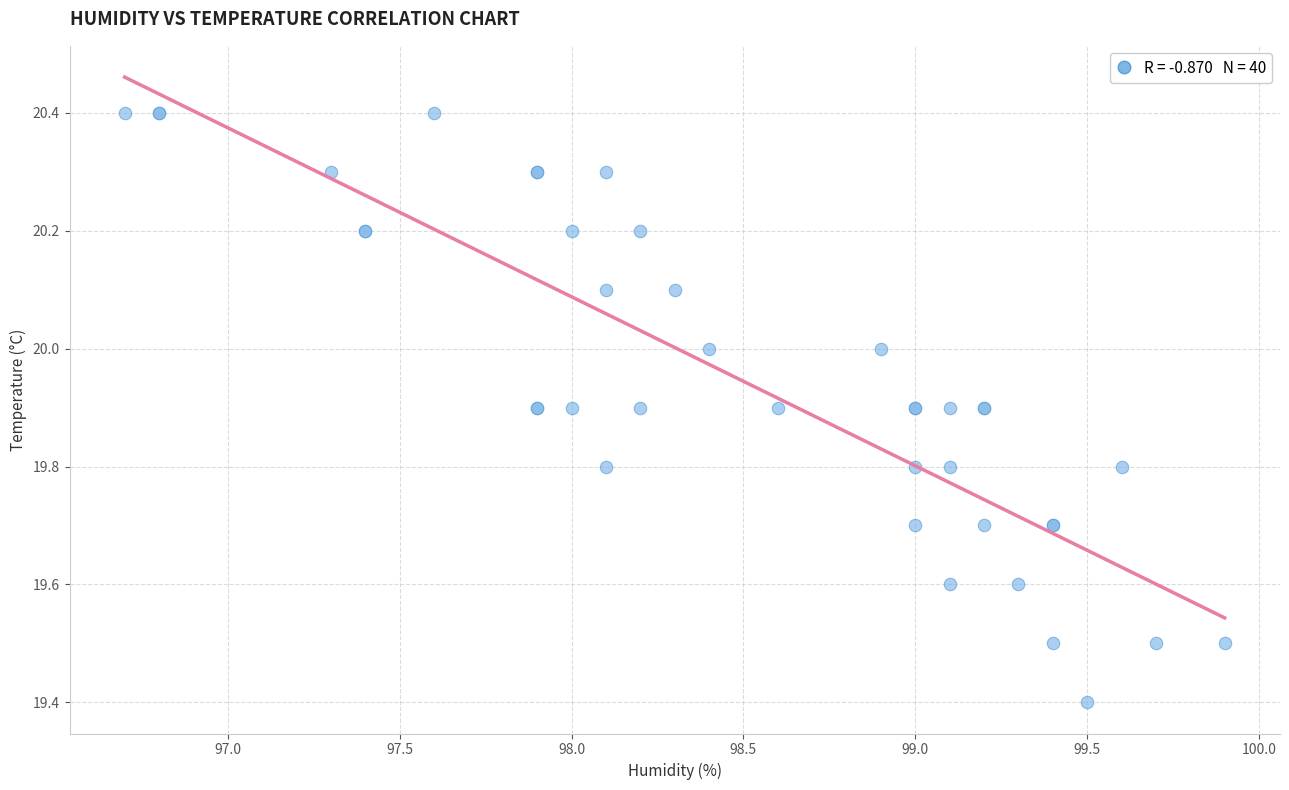

What Y value in the scatter plot is closest to 19?

19.4